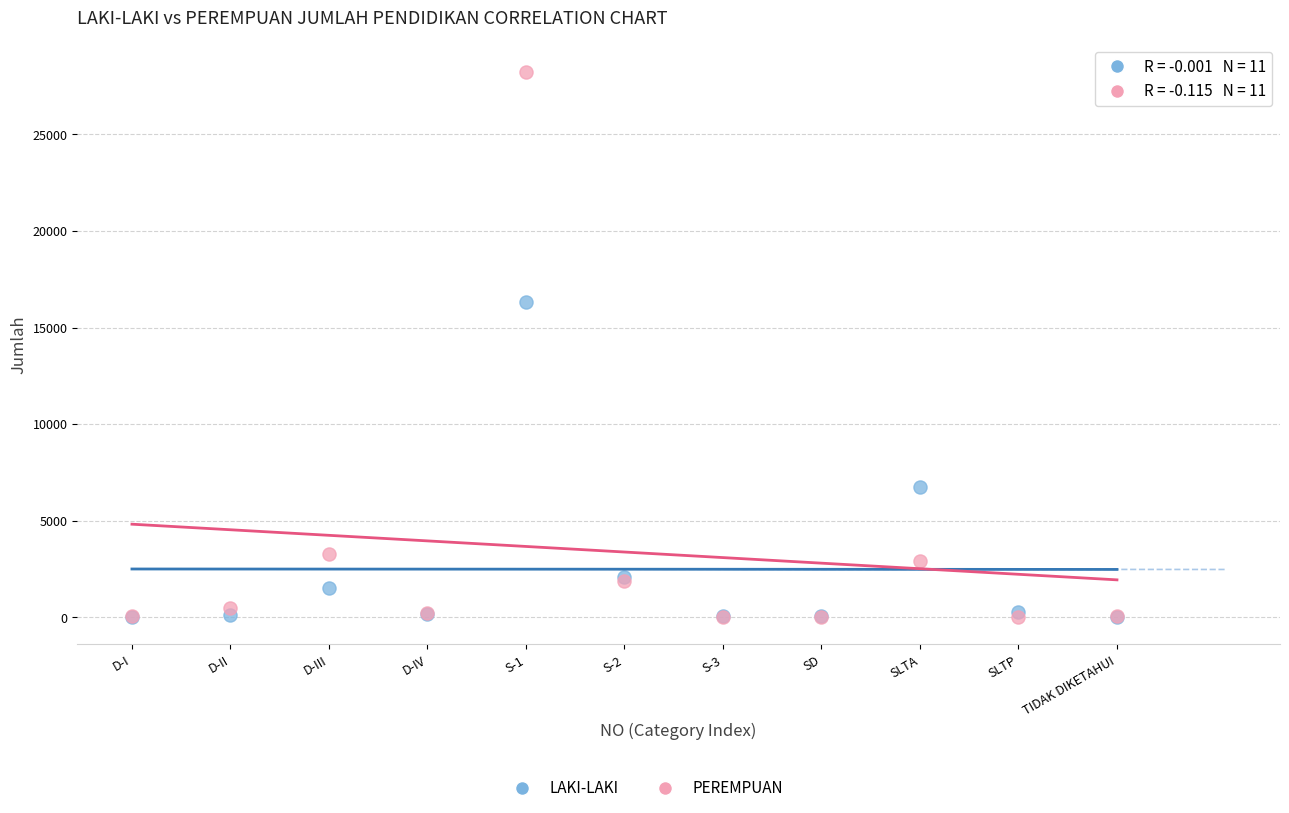

In the LAKI-LAKI series, what Y value is closest to 8160?

6731